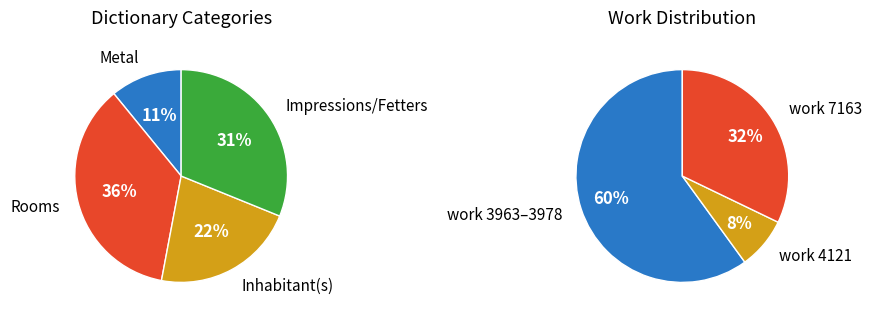

The Fetters slice represents 10% of the pie. True or false?

False